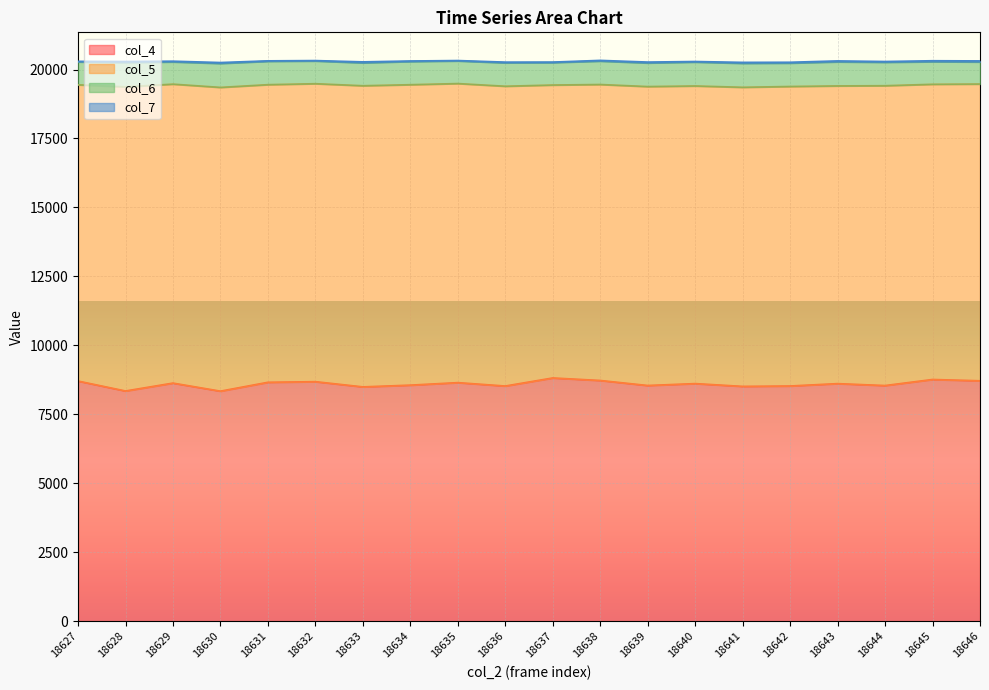

Reading right to left, transcribe all the data shown in this chart.

col_4: 8715	8762	8542	8612	8526	8512	8613	8544	8726	8817	8525	8648	8557	8494	8683	8660	8339	8631	8345	8705
col_5: 10759	10703	10871	10794	10859	10844	10791	10838	10731	10621	10869	10843	10893	10918	10803	10791	11013	10839	11027	10741
col_6: 801	818	850	872	848	869	866	856	848	814	848	820	840	830	823	847	868	806	884	830
col_7: 37	35	27	34	30	34	20	32	26	17	26	14	19	35	15	16	33	26	33	20